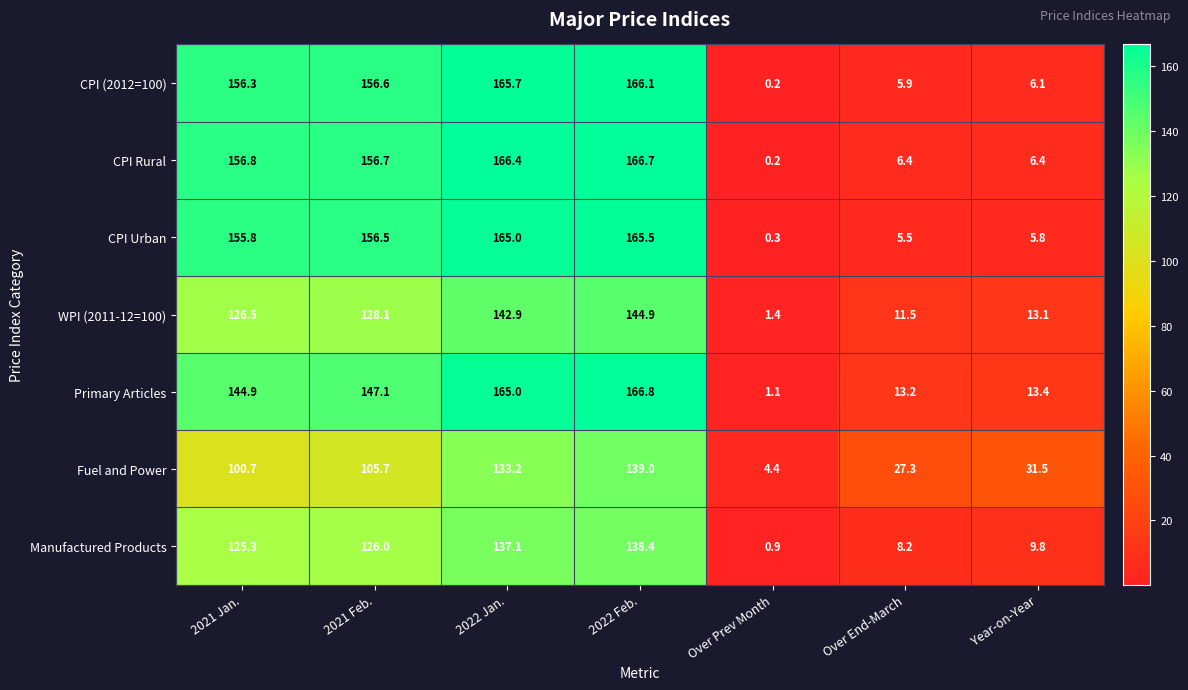

What is the sum of all CPI Rural values?

659.6